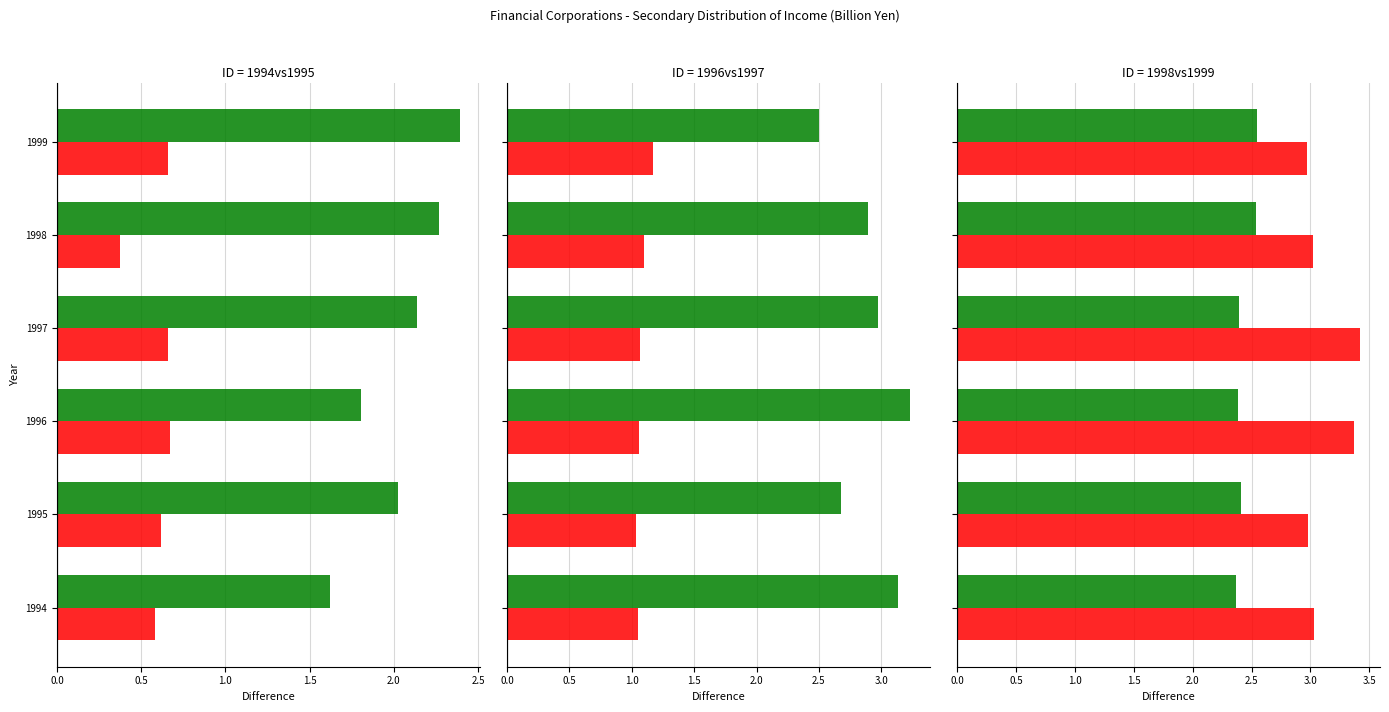

How many bars are there in total?

36